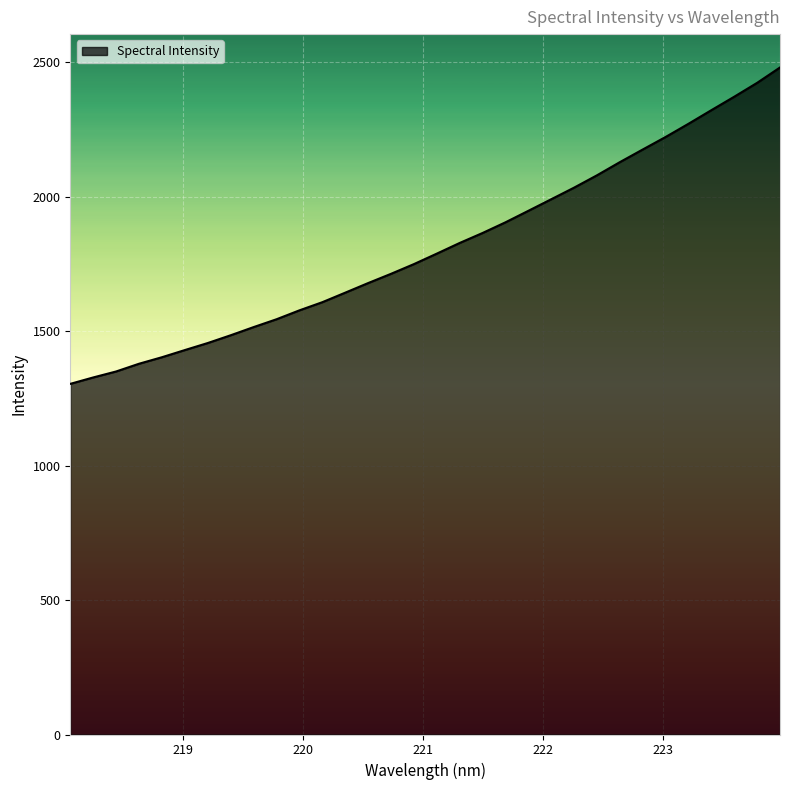

What is the difference between the maximum and minimum values?

1176.5